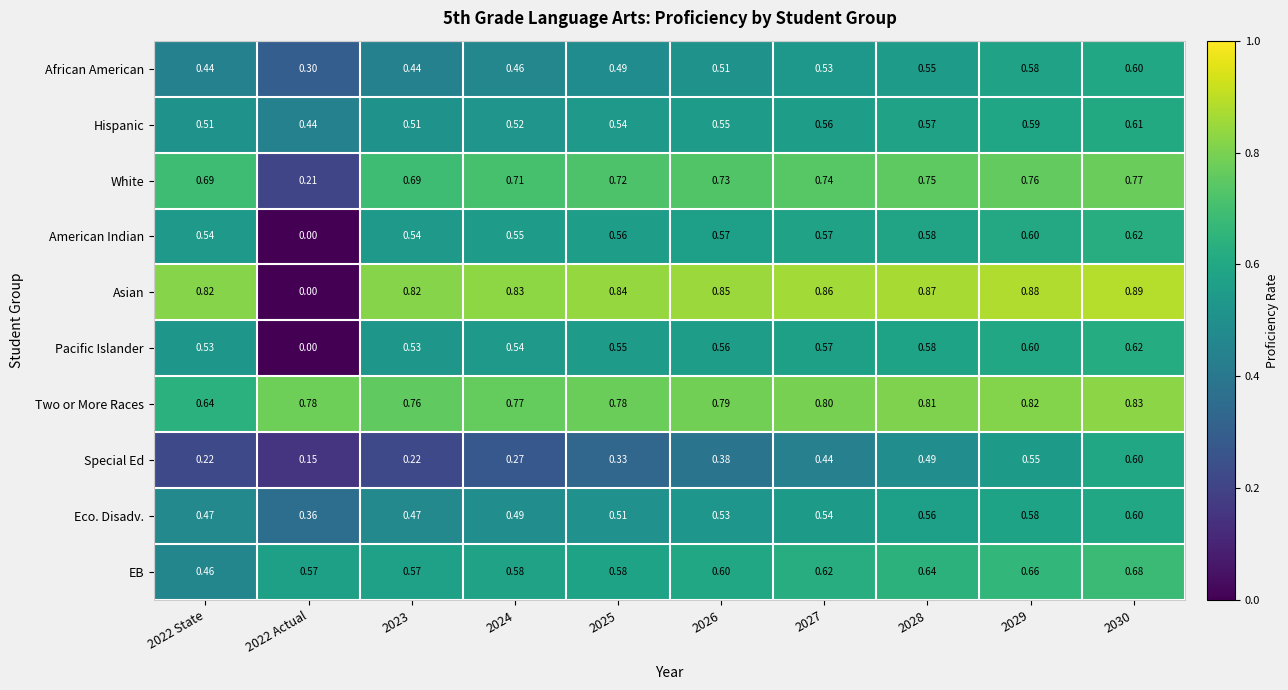

Which series changed the most between 2025 and 2029?

Special Ed